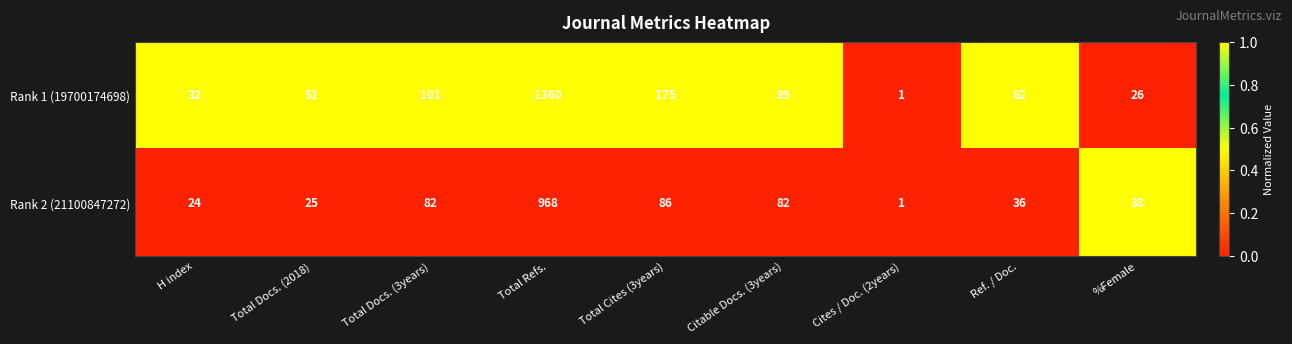

Reading right to left, list all the values displayed in this chart.

Rank 1 (19700174698): %Female=26	Ref. / Doc.=62	Cites / Doc. (2years)=1	Citable Docs. (3years)=89	Total Cites (3years)=175	Total Refs.=1360	Total Docs. (3years)=101	Total Docs. (2018)=51	H index=32
Rank 2 (21100847272): %Female=38	Ref. / Doc.=36	Cites / Doc. (2years)=1	Citable Docs. (3years)=82	Total Cites (3years)=86	Total Refs.=968	Total Docs. (3years)=82	Total Docs. (2018)=25	H index=24